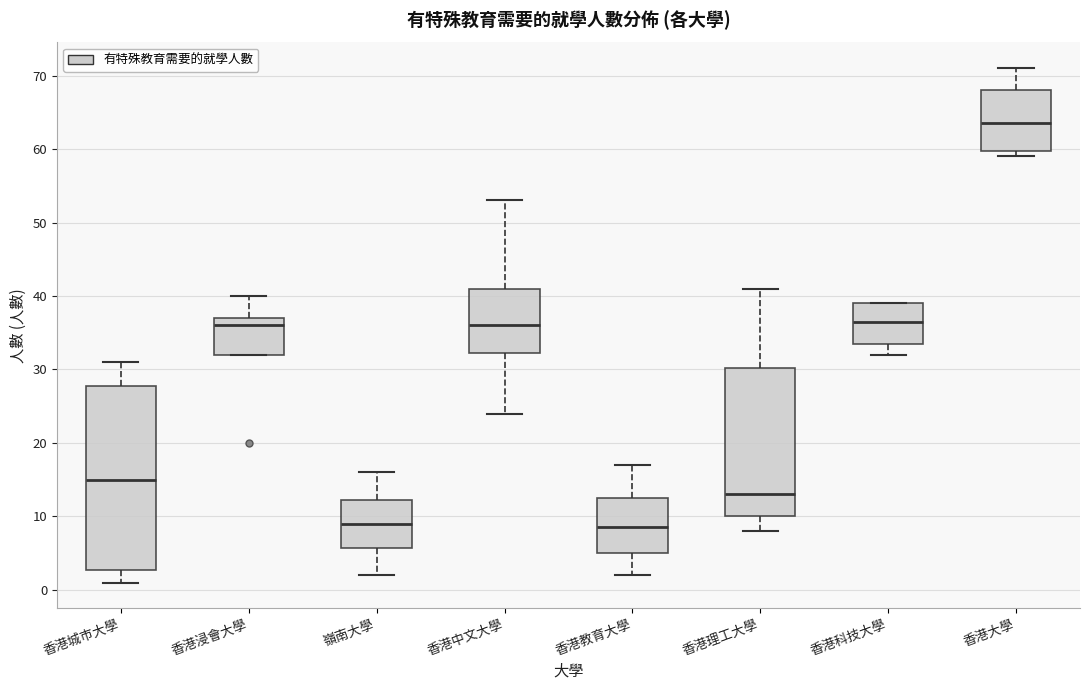

Reading left to right, transcribe this box plot: for each box, give where its median line is, the range the box spans, and where its two whiskers end, as read against the y-axis. The values are not printed on the chart, so give them approximately, as read against the axis.

香港城市大學: median 15, box 3 to 28, whiskers 1 to 31
香港浸會大學: median 36, box 32 to 37, whiskers 32 to 40
嶺南大學: median 9, box 6 to 12, whiskers 2 to 16
香港中文大學: median 36, box 32 to 41, whiskers 24 to 53
香港教育大學: median 9, box 5 to 13, whiskers 2 to 17
香港理工大學: median 13, box 10 to 30, whiskers 8 to 41
香港科技大學: median 37, box 34 to 39, whiskers 32 to 39
香港大學: median 64, box 60 to 68, whiskers 59 to 71